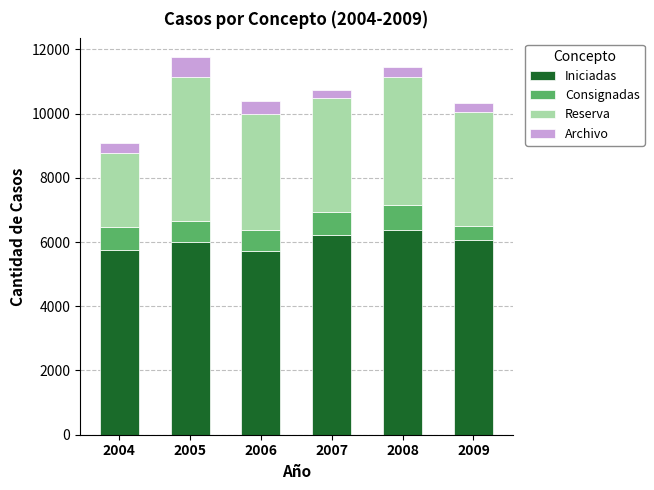

Is it true that Iniciadas equals 3250 at 2004?

False